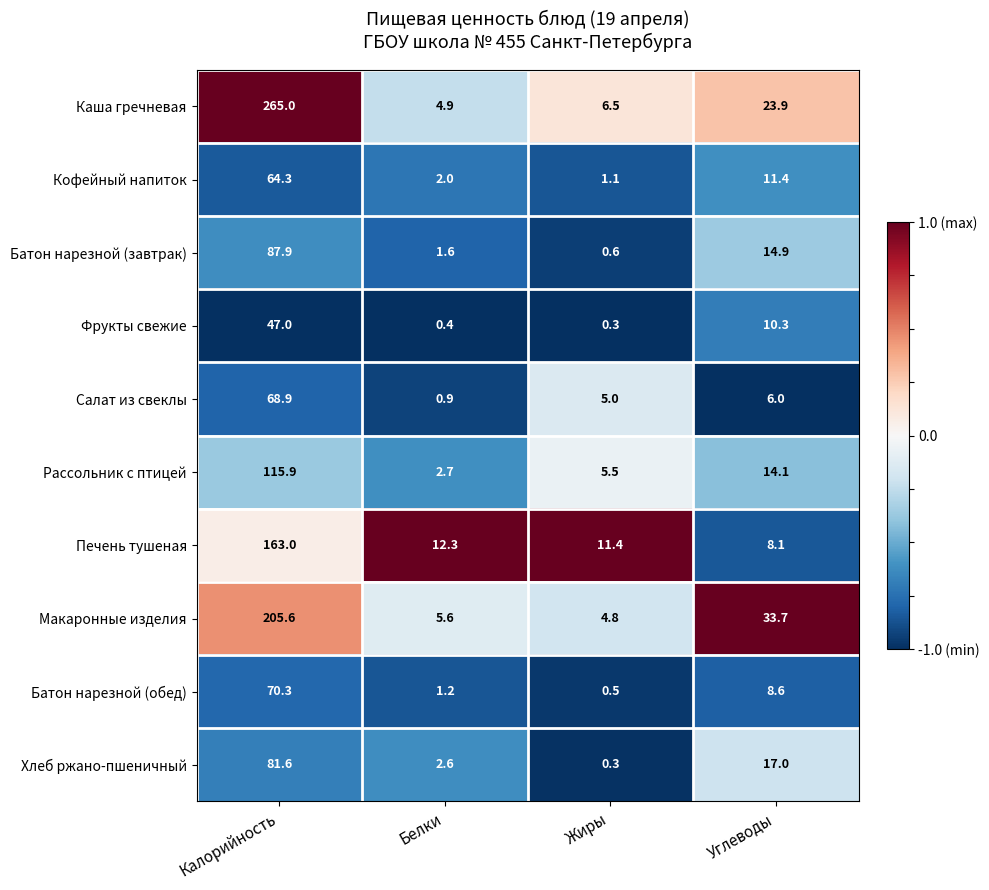

What is the sum of all Каша гречневая values?

300.3